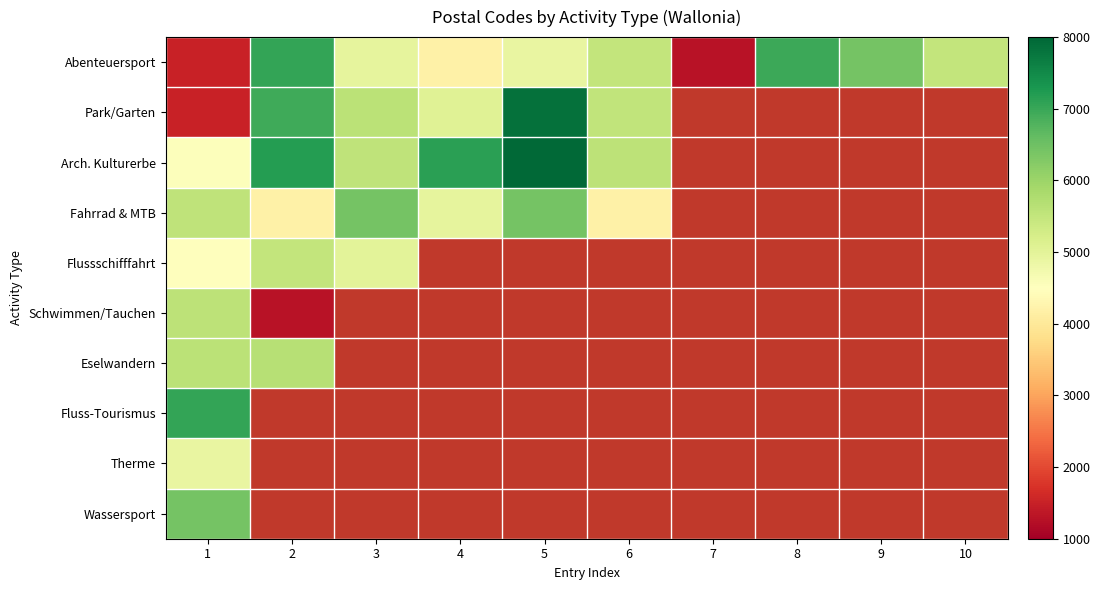

Rank the categories by Abenteuersport value from highest to lowest.

2, 8, 9, 6, 10, 3, 5, 4, 1, 7